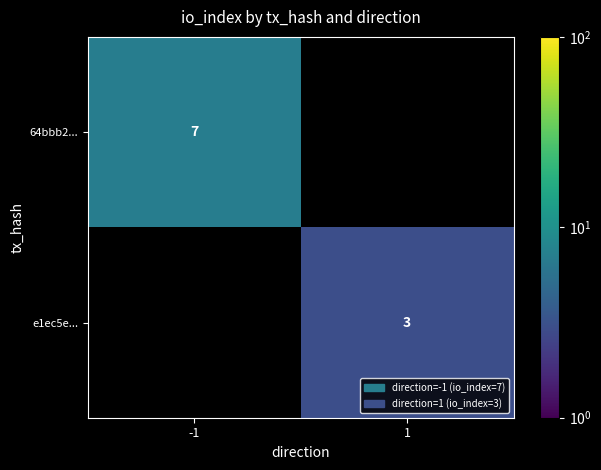

The value of 64bbb2... at -1 is 4.4. True or false?

False